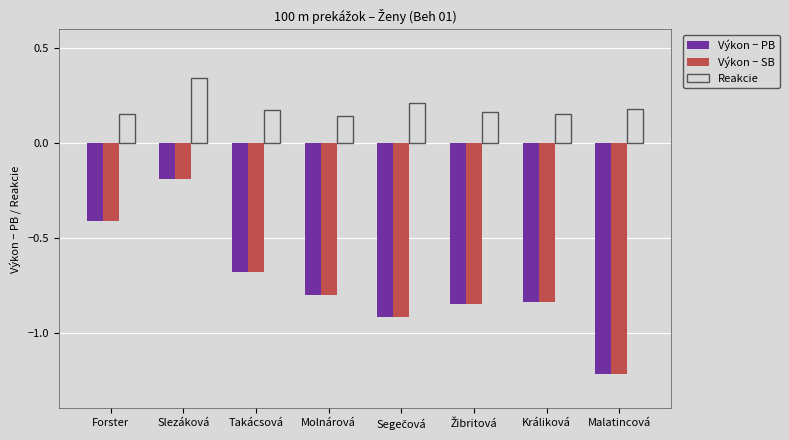

The Výkon − SB series shows -0.1 at Forster. True or false?

False